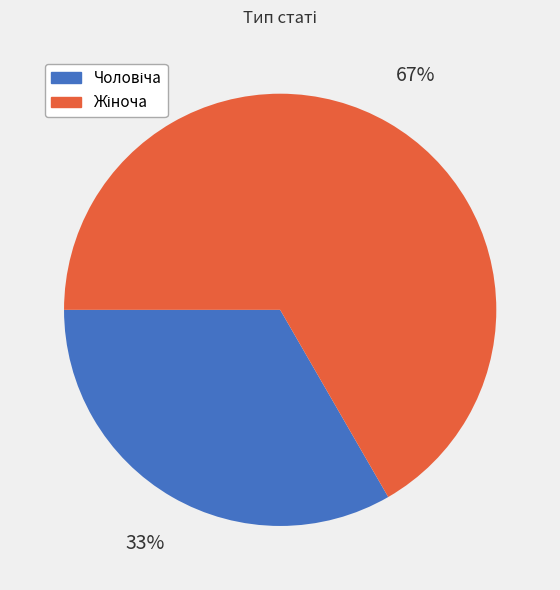

To the nearest percent, what is the average slice percentage?

50%